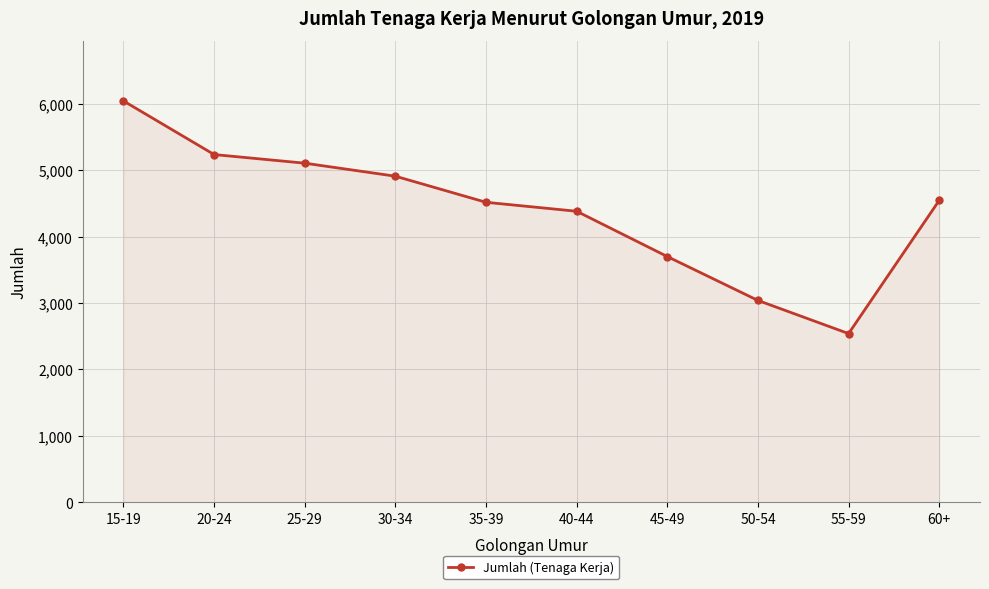

How many values are below 4545?

5